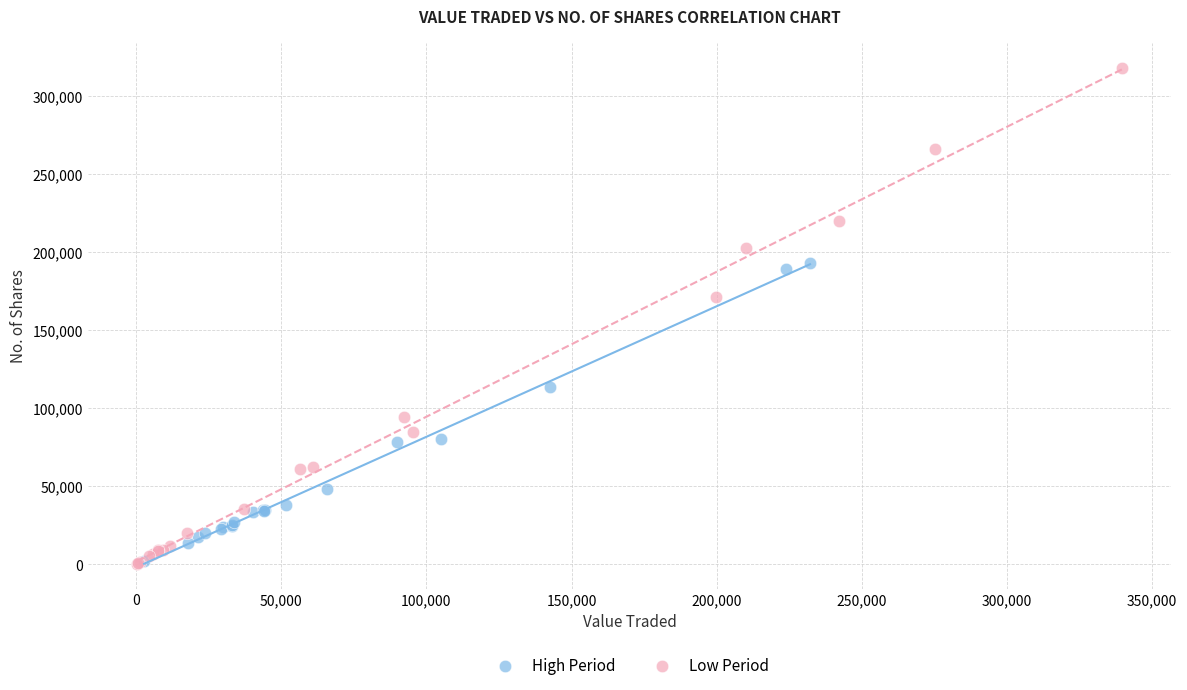

Which series reaches the maximum Y coordinate?

Low Period